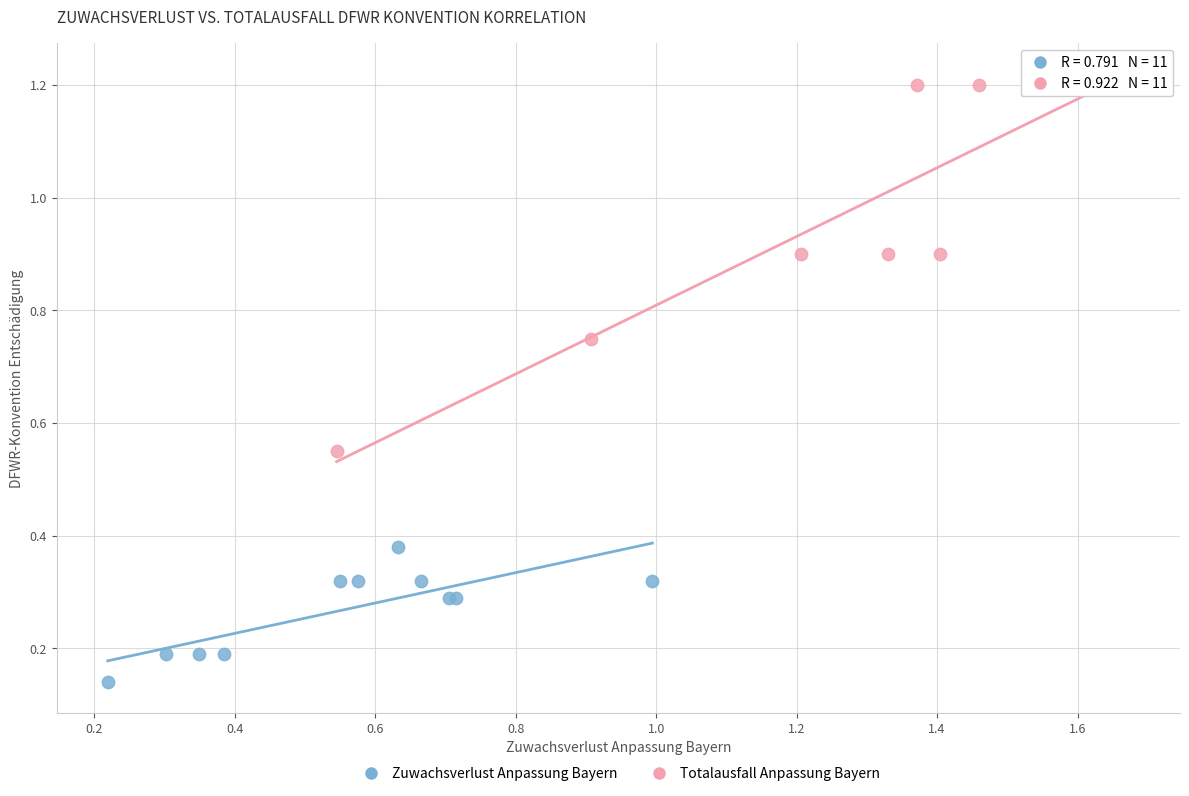

What are all the series names shown in the legend?

Zuwachsverlust Anpassung Bayern, Totalausfall Anpassung Bayern